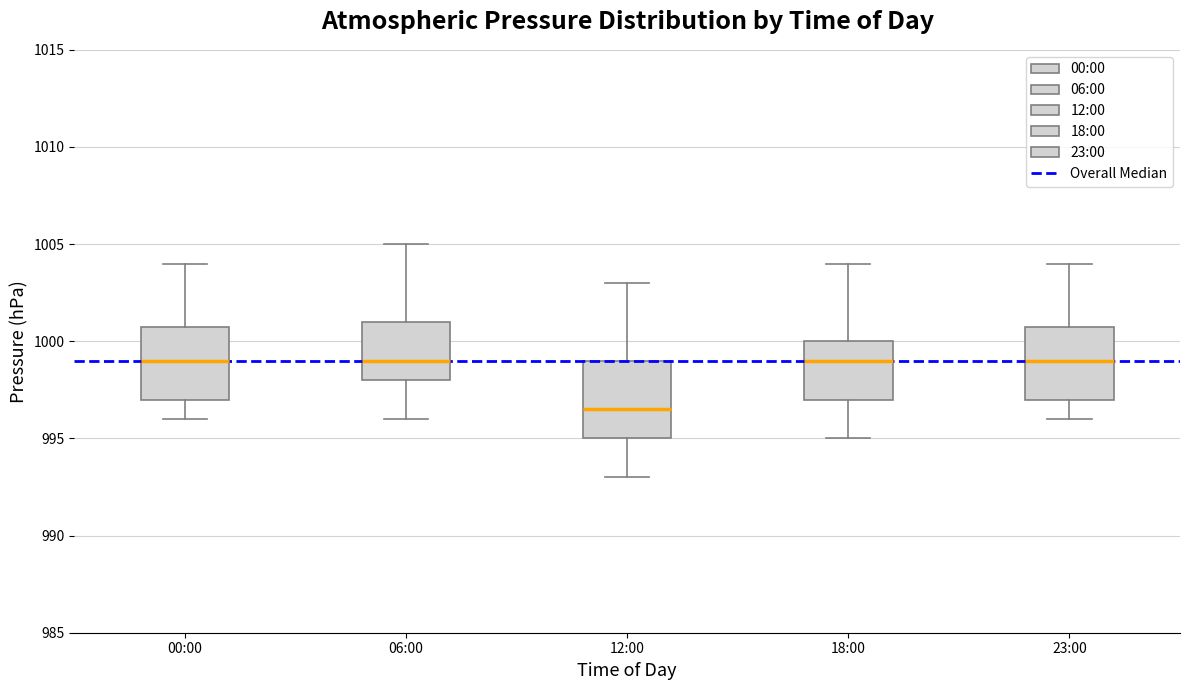

Where is the upper edge of the box for 06:00 on the y-axis? The values are not printed on the chart, so give them approximately, as read against the axis.

1001.0